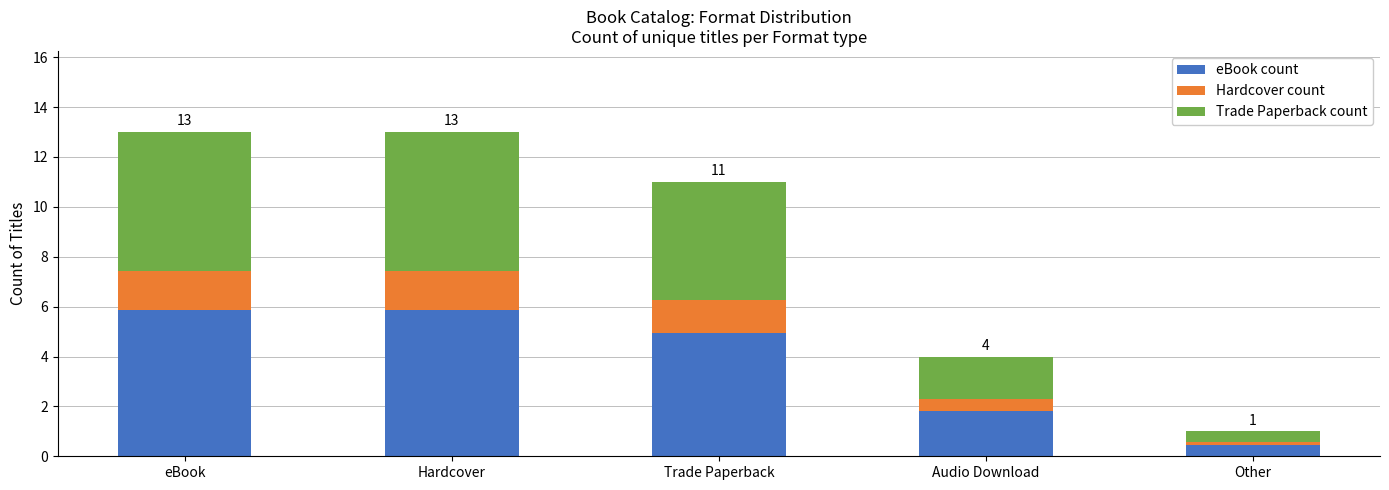

Where is eBook count nearest to the value 3?

Audio Download